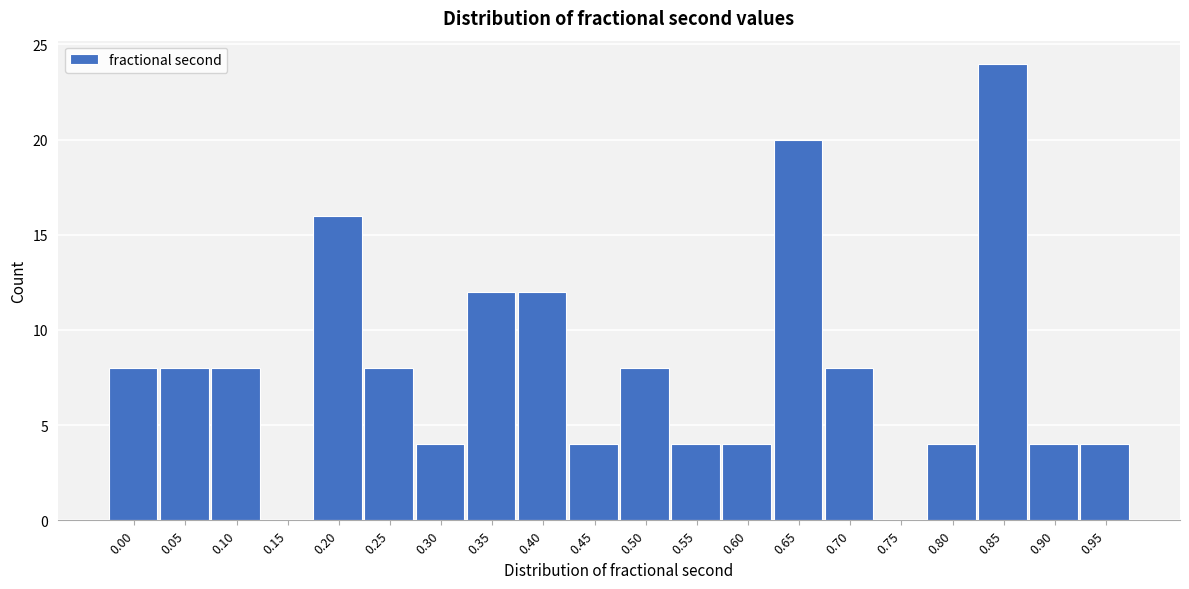

Reading left to right, what are all the values shown in this chart?

0.00=8	0.05=8	0.10=8	0.15=0	0.20=16	0.25=8	0.30=4	0.35=12	0.40=12	0.45=4	0.50=8	0.55=4	0.60=4	0.65=20	0.70=8	0.75=0	0.80=4	0.85=24	0.90=4	0.95=4